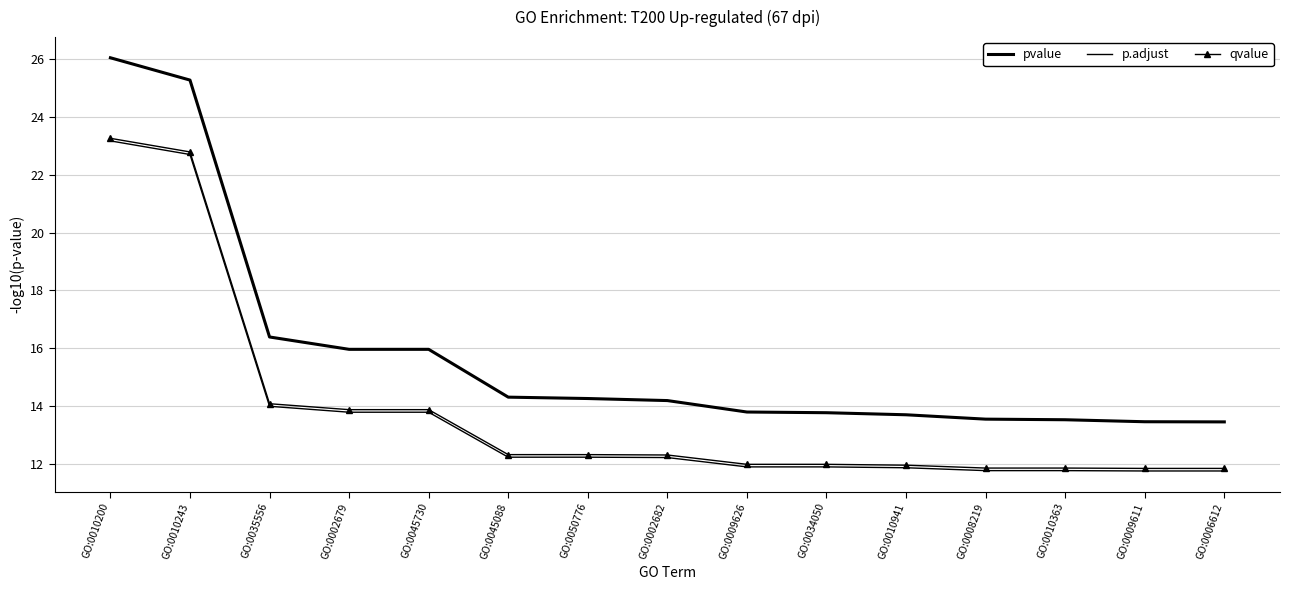

True or false: p.adjust has a value of 5.5 at GO:0006612.

False